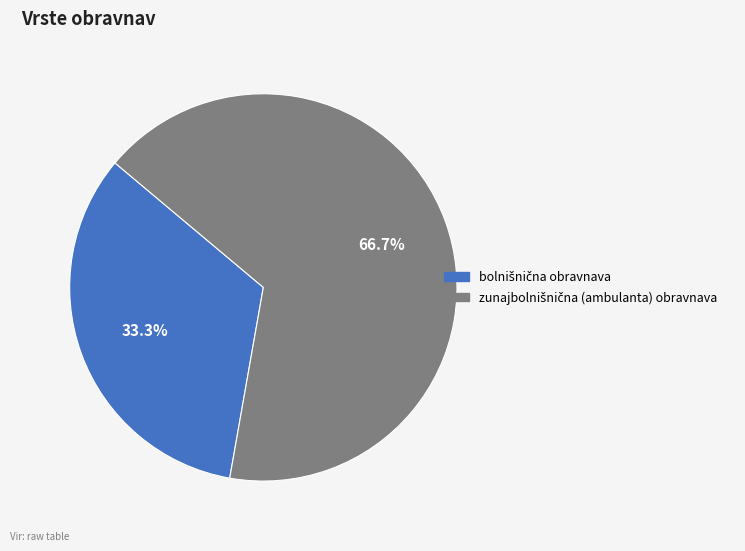

To the nearest percent, what is the difference between the zunajbolnišnična (ambulanta) obravnava and bolnišnična obravnava slice percentages?

33%